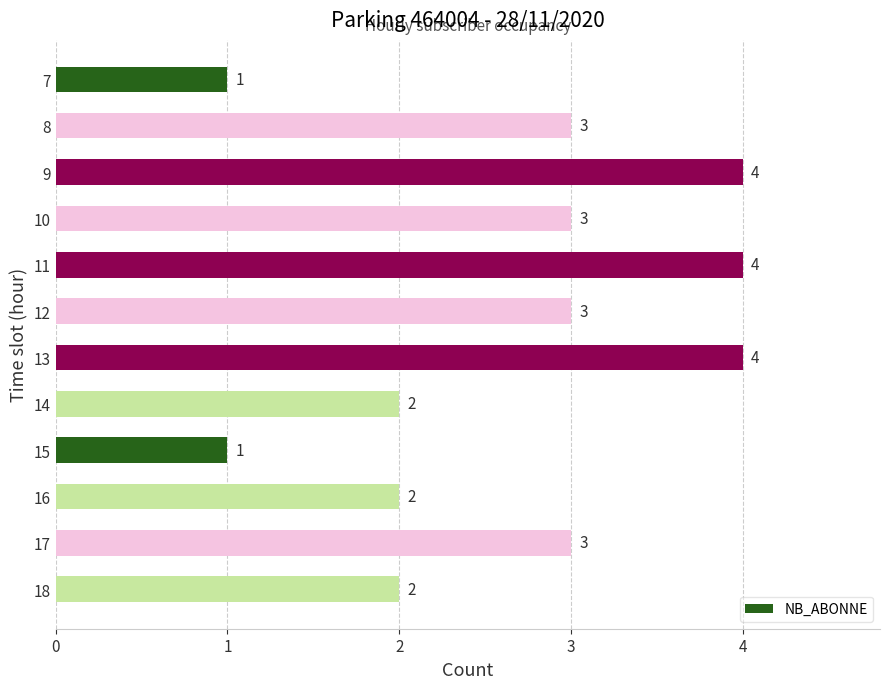

What is the sum of all values?

32